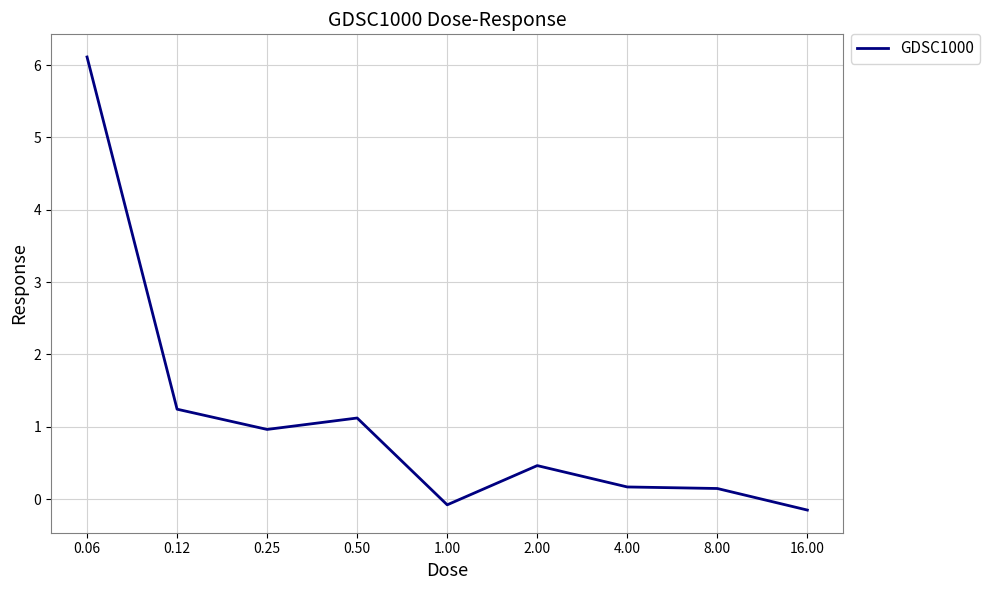

How many categories are shown in the chart?

9